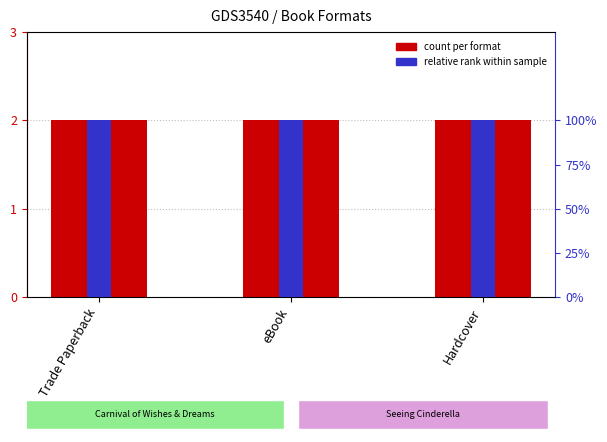

Is it true that relative rank equals 1 at Hardcover?

False